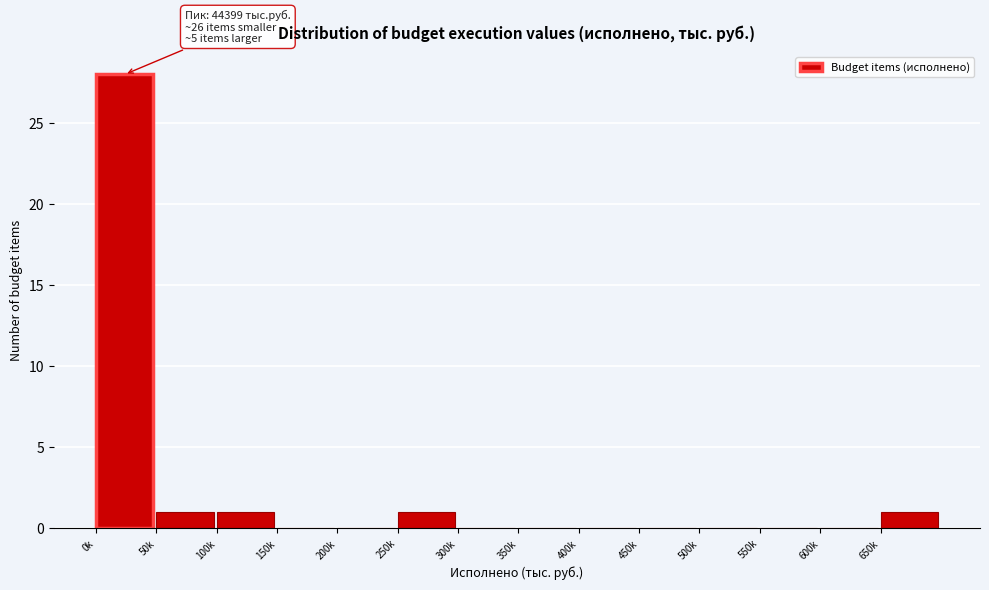

Reading left to right, extract all data points from this chart.

0k=28	50k=1	100k=1	150k=0	200k=0	250k=1	300k=0	350k=0	400k=0	450k=0	500k=0	550k=0	600k=0	650k=1